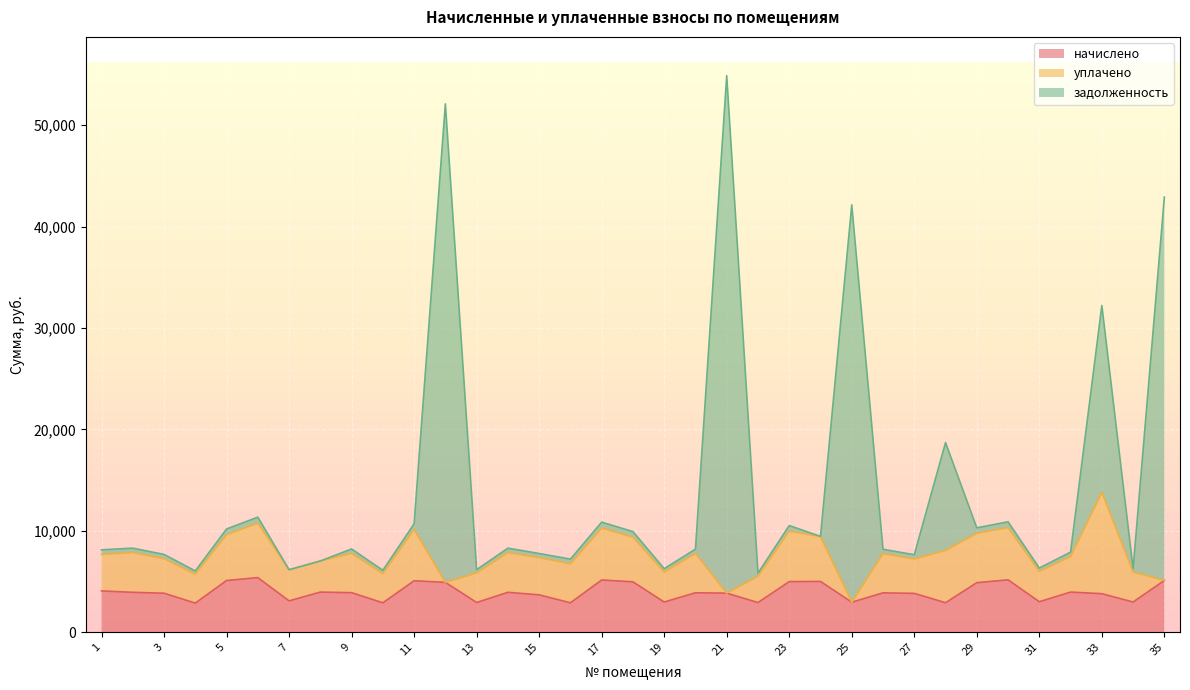

The задолженность series shows 12531.9 at 26. True or false?

False